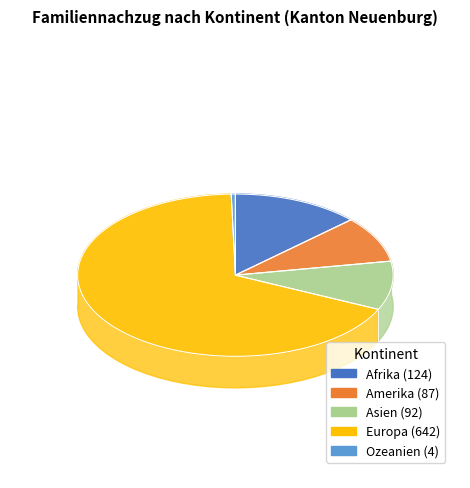

What portion of the pie excludes Europa?

32.3%